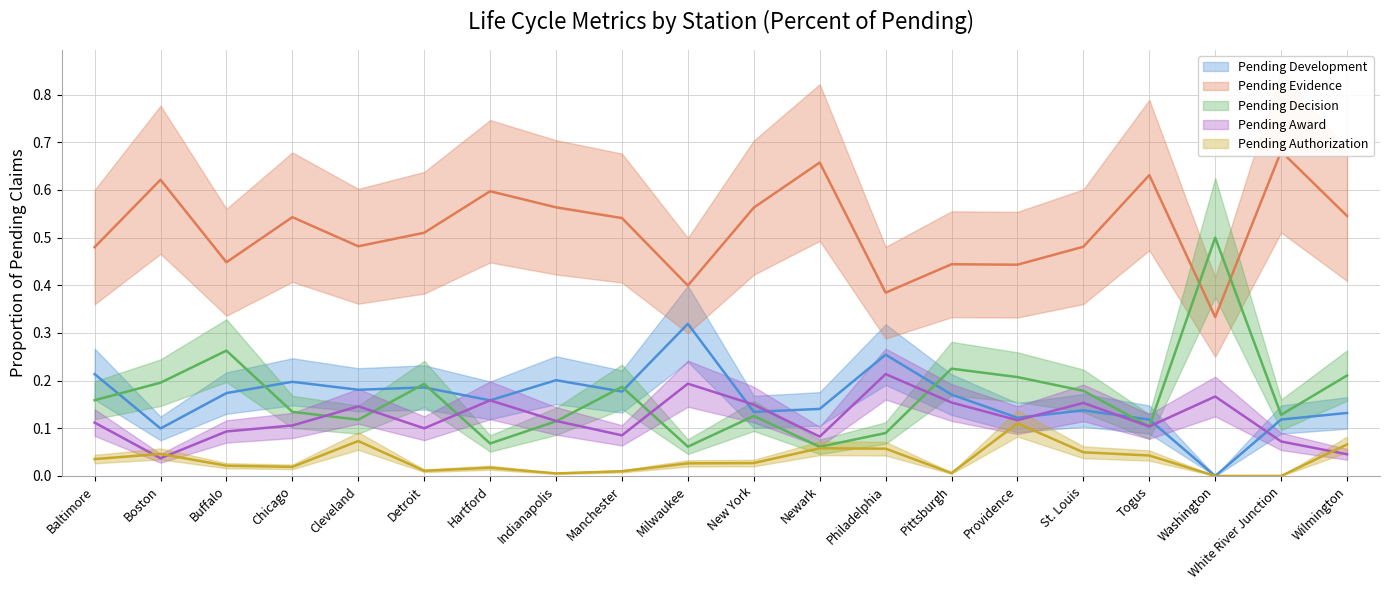

Reading left to right, transcribe all the data shown in this chart.

Pending Development: 0.2	0.1	0.2	0.2	0.2	0.2	0.2	0.2	0.2	0.3	0.1	0.1	0.3	0.2	0.1	0.1	0.1	0.0	0.1	0.1
Pending Evidence: 0.5	0.6	0.4	0.5	0.5	0.5	0.6	0.6	0.5	0.4	0.6	0.7	0.4	0.4	0.4	0.5	0.6	0.3	0.7	0.5
Pending Decision: 0.2	0.2	0.3	0.1	0.1	0.2	0.1	0.1	0.2	0.1	0.1	0.1	0.1	0.2	0.2	0.2	0.1	0.5	0.1	0.2
Pending Award: 0.1	0.0	0.1	0.1	0.1	0.1	0.2	0.1	0.1	0.2	0.1	0.1	0.2	0.2	0.1	0.2	0.1	0.2	0.1	0.0
Pending Authorization: 0.0	0.0	0.0	0.0	0.1	0.0	0.0	0.0	0.0	0.0	0.0	0.1	0.1	0.0	0.1	0.0	0.0	0.0	0.0	0.1